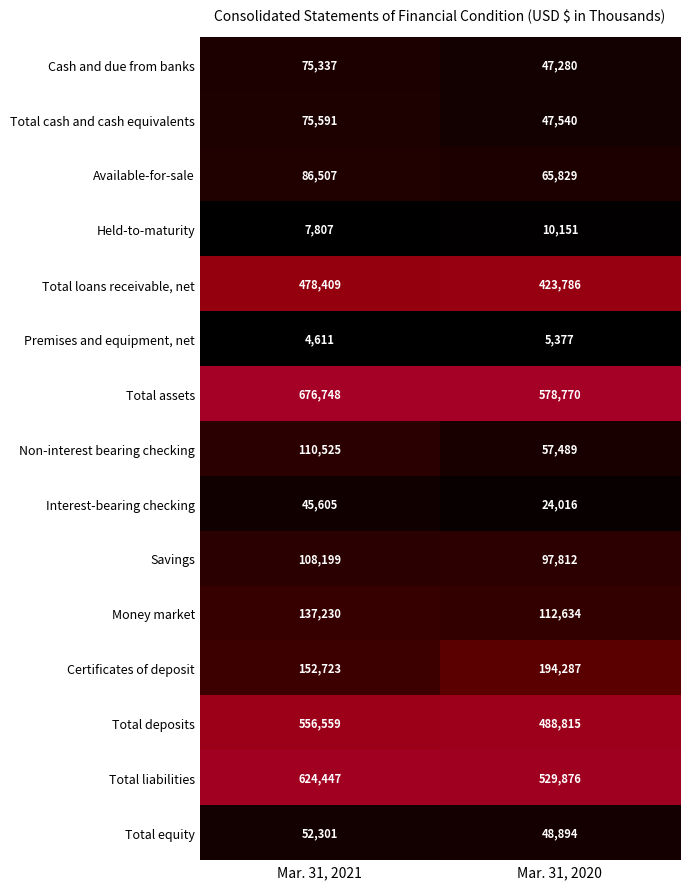

What is the approximate value of Money market at Mar. 31, 2020?

112634